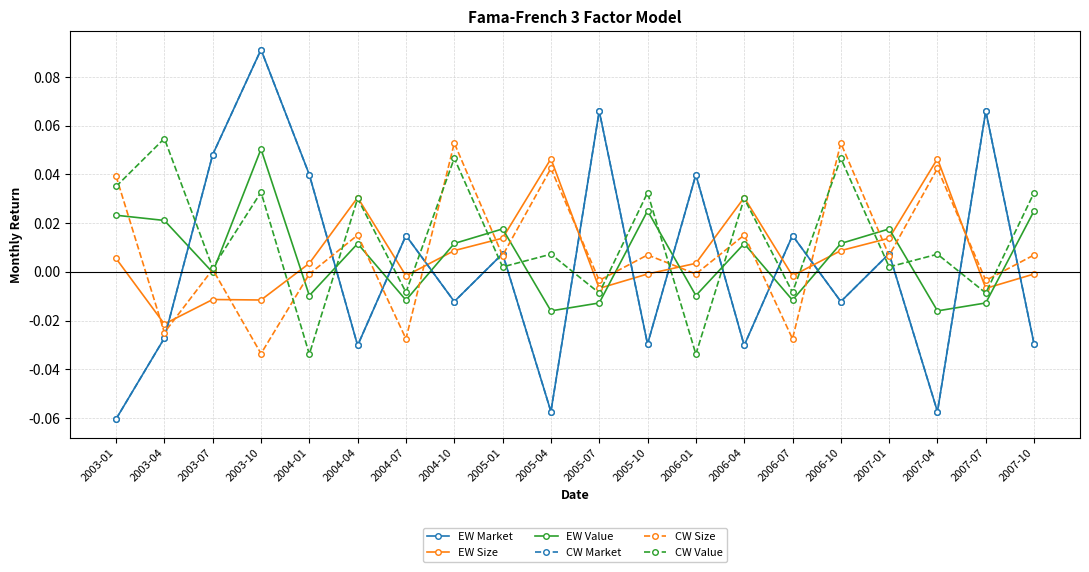

Reading left to right, what are all the values shown in this chart?

EW Market: -0.1	-0.0	0.0	0.1	0.0	-0.0	0.0	-0.0	0.0	-0.1	0.1	-0.0	0.0	-0.0	0.0	-0.0	0.0	-0.1	0.1	-0.0
EW Size: 0.0	-0.0	-0.0	-0.0	0.0	0.0	-0.0	0.0	0.0	0.0	-0.0	-0.0	0.0	0.0	-0.0	0.0	0.0	0.0	-0.0	-0.0
EW Value: 0.0	0.0	-0.0	0.1	-0.0	0.0	-0.0	0.0	0.0	-0.0	-0.0	0.0	-0.0	0.0	-0.0	0.0	0.0	-0.0	-0.0	0.0
CW Market: -0.1	-0.0	0.0	0.1	0.0	-0.0	0.0	-0.0	0.0	-0.1	0.1	-0.0	0.0	-0.0	0.0	-0.0	0.0	-0.1	0.1	-0.0
CW Size: 0.0	-0.0	0.0	-0.0	-0.0	0.0	-0.0	0.1	0.0	0.0	-0.0	0.0	-0.0	0.0	-0.0	0.1	0.0	0.0	-0.0	0.0
CW Value: 0.0	0.1	0.0	0.0	-0.0	0.0	-0.0	0.0	0.0	0.0	-0.0	0.0	-0.0	0.0	-0.0	0.0	0.0	0.0	-0.0	0.0